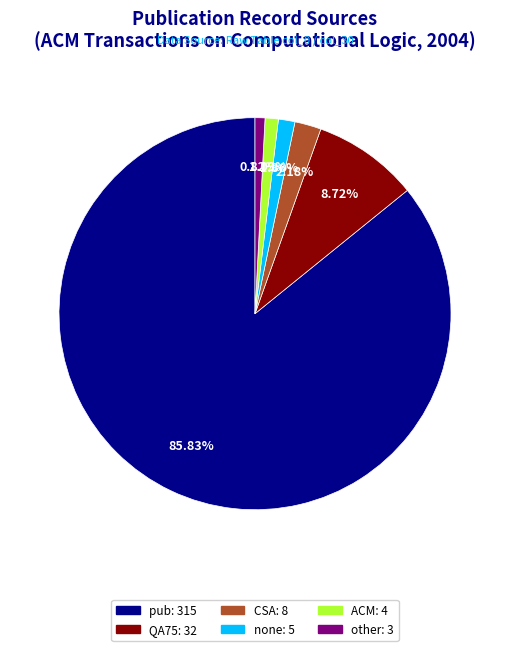

To the nearest percent, what percentage of the pie is CSA?

2%